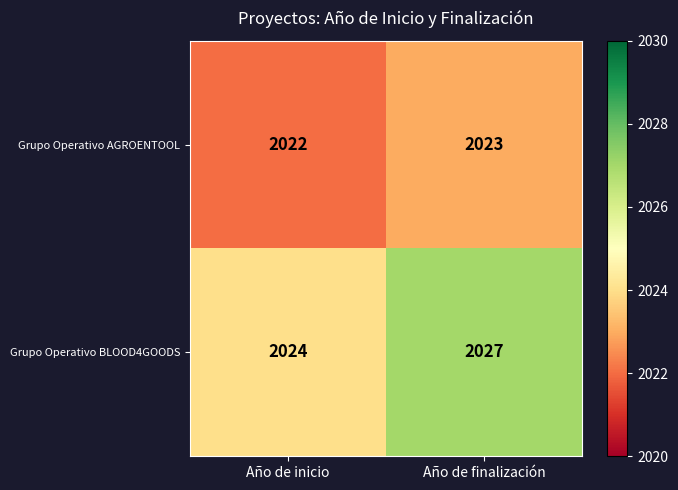

At which category does the chart reach its minimum across all series?

Año de inicio